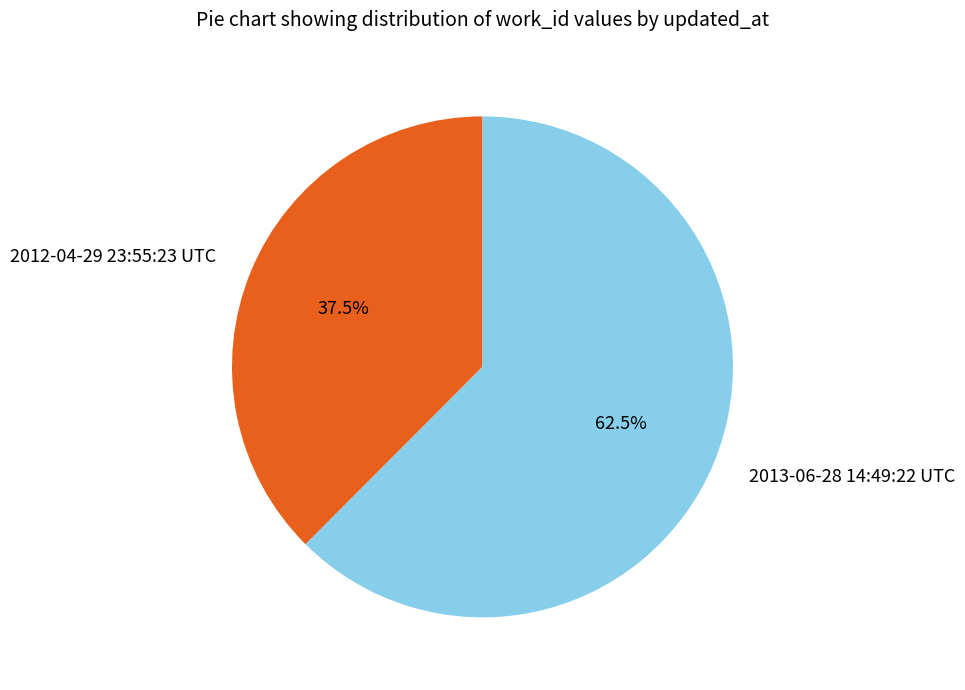

Which slice is the largest?

2013-06-28 14:49:22 UTC